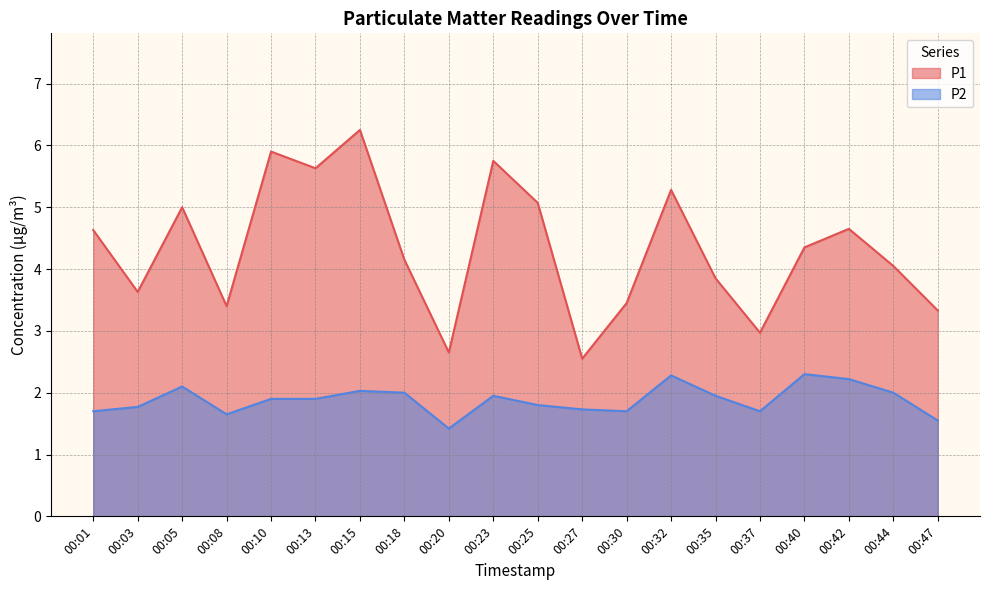

Between 00:20 and 00:30, which series saw the biggest shift?

P1